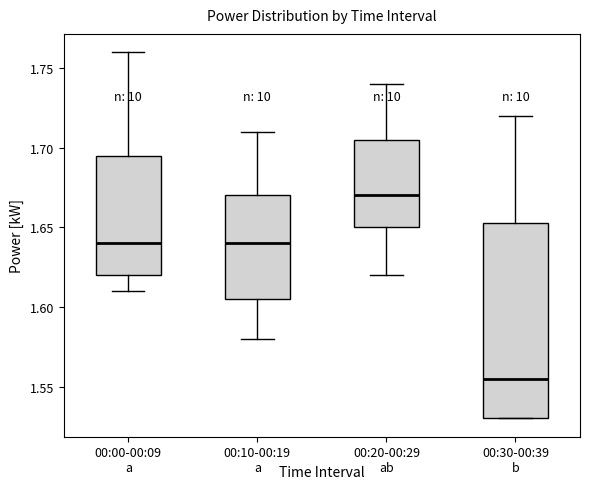

Which box is the tallest, from its lower edge to its upper edge?

00:30-00:39